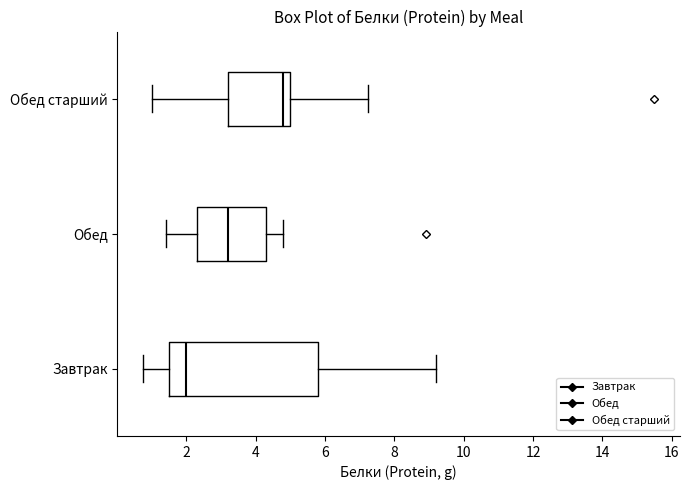

Reading bottom to top, transcribe this box plot: for each box, give where its median line is, the range the box spans, and where its two whiskers end, as read against the x-axis. The values are not printed on the chart, so give them approximately, as read against the axis.

Завтрак: median 2.0, box 1.6 to 5.8, whiskers 0.8 to 9.2
Обед: median 3.2, box 2.4 to 4.4, whiskers 1.4 to 4.8
Обед старший: median 4.8, box 3.2 to 5.0, whiskers 1.0 to 7.2